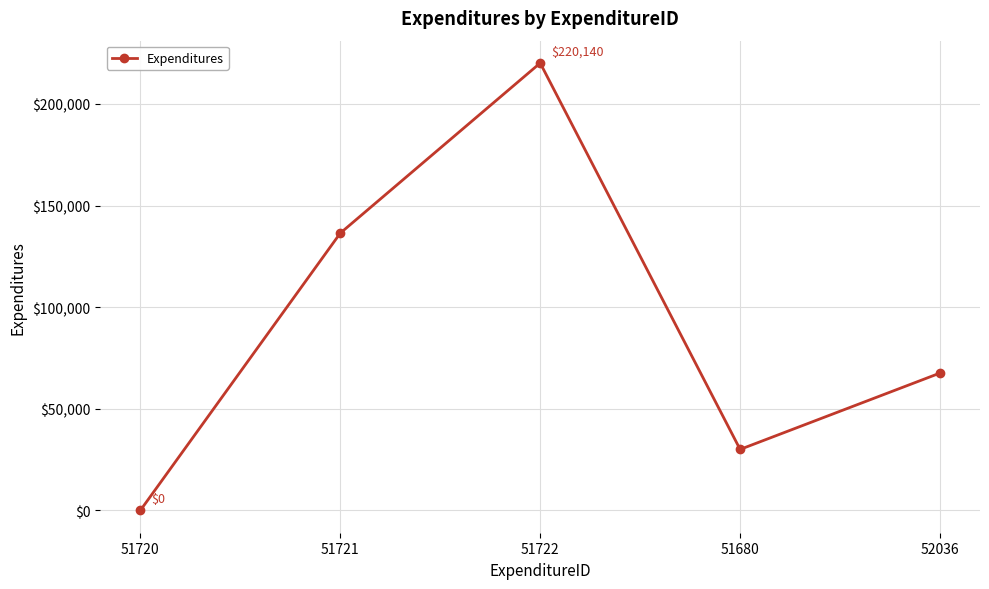

Reading right to left, what are all the values shown in this chart?

67570.1	30000.0	220140.0	136424.4	0.0